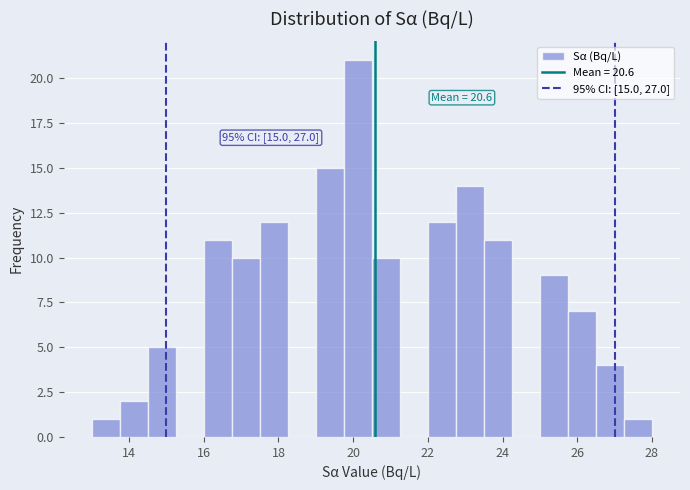

Around what value on the x-axis is the tallest bar? Give the approximate position of its centre, as read against the axis.

20.2